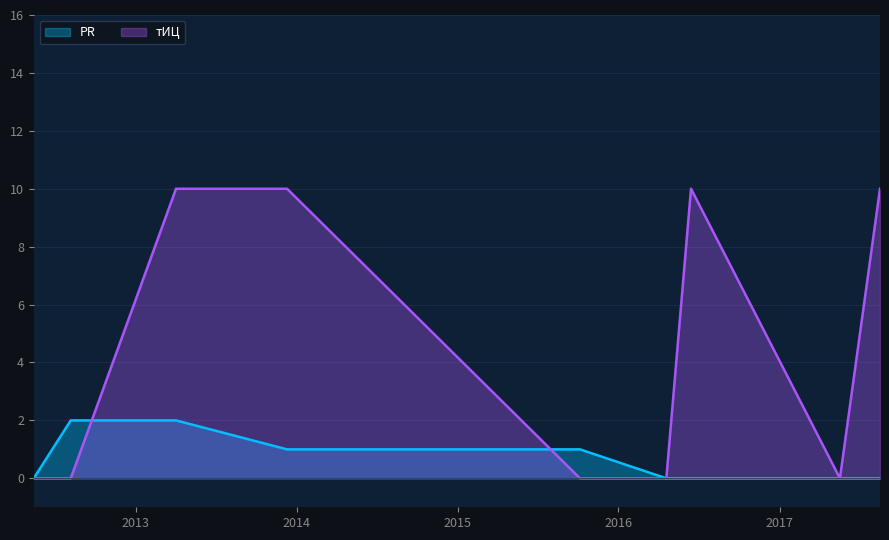

Does the chart display data point markers on the line(s)?

No